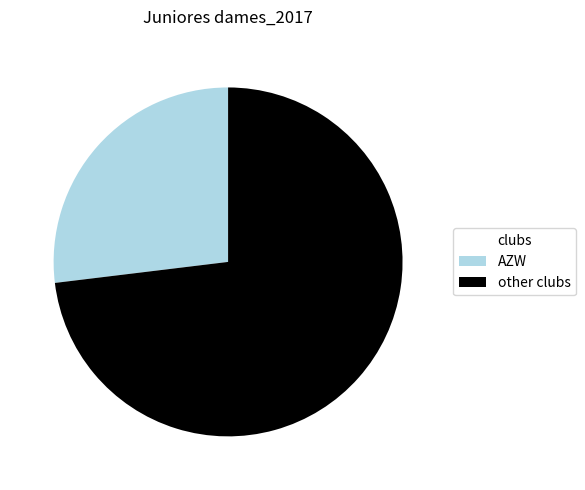

Approximately how many times larger is the value at other clubs compared to AZW?

2.7